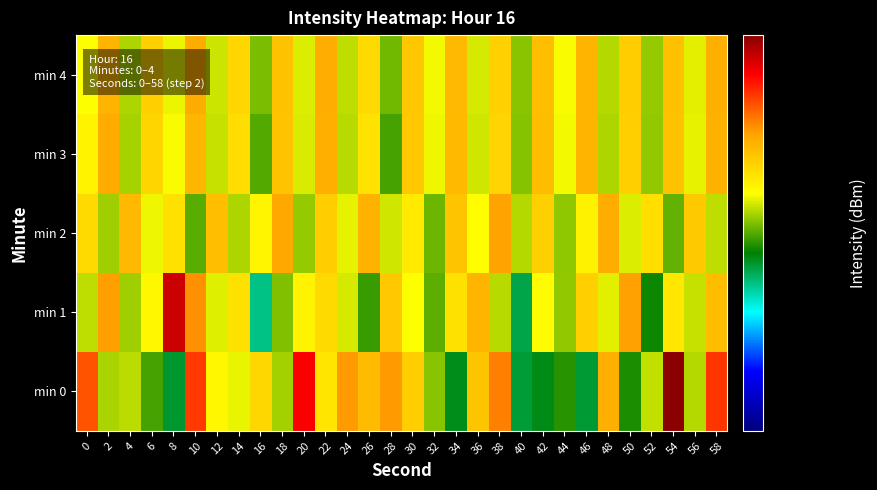

What is the total value across all series at 0?

659.2